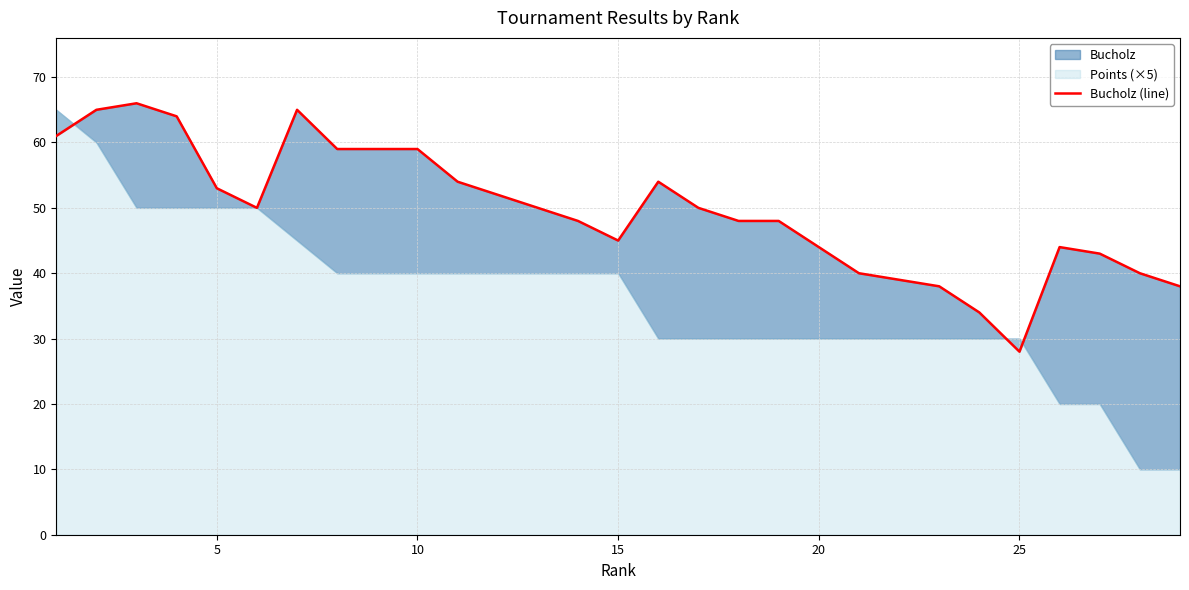

Reading left to right, extract all data points from this chart.

61	65	66	64	53	50	65	59	59	59	54	52	50	48	45	54	50	48	48	44	40	39	38	34	28	44	43	40	38